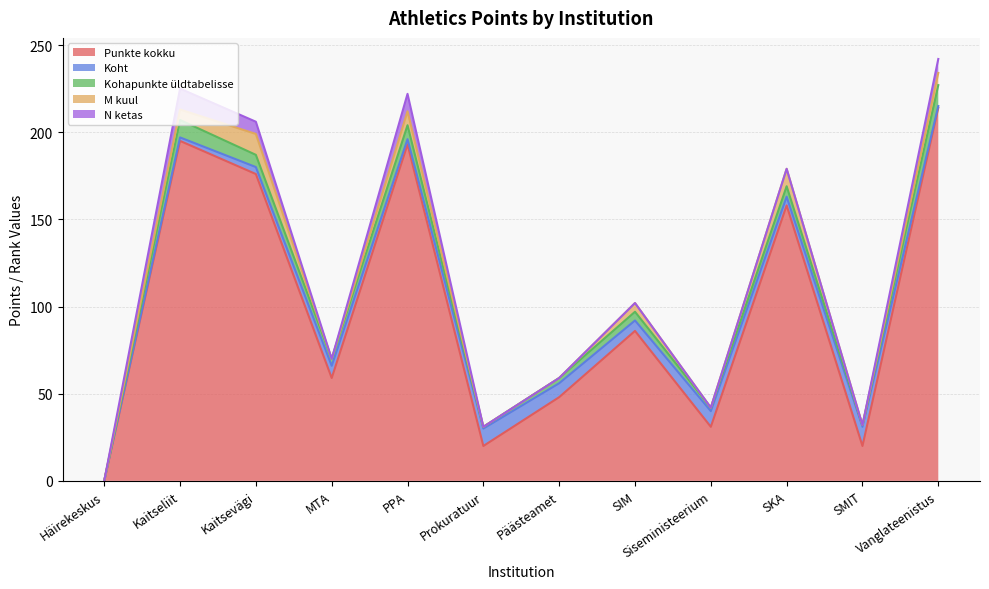

Which category has the highest value in the Punkte kokku series?

Vanglateenistus